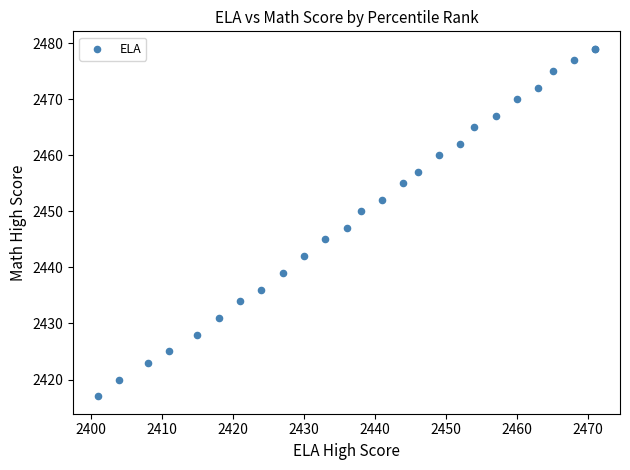

What Y value in the scatter plot is closest to 2448?

2447